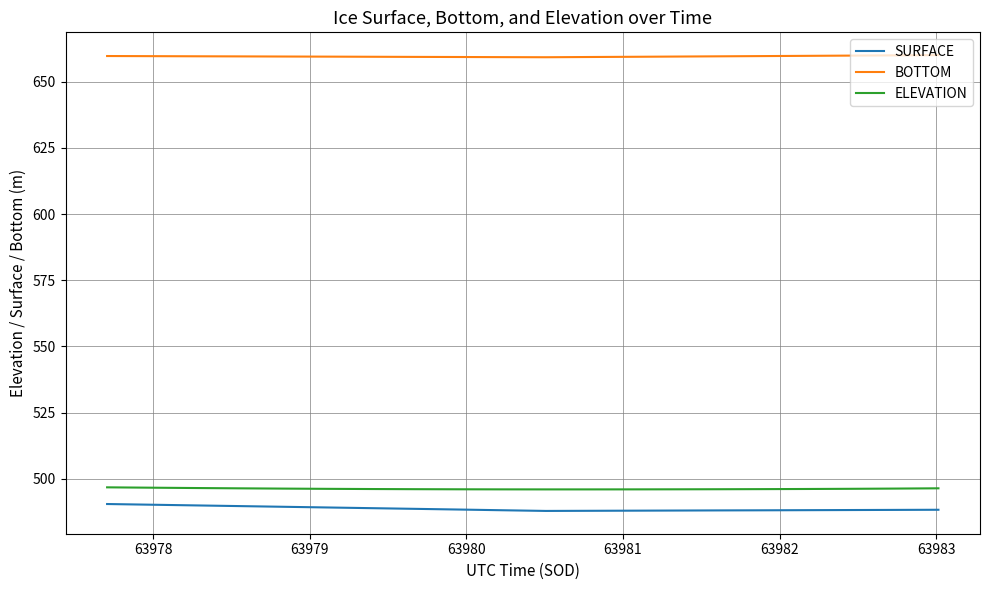

True or false: BOTTOM and SURFACE intersect in this chart.

False